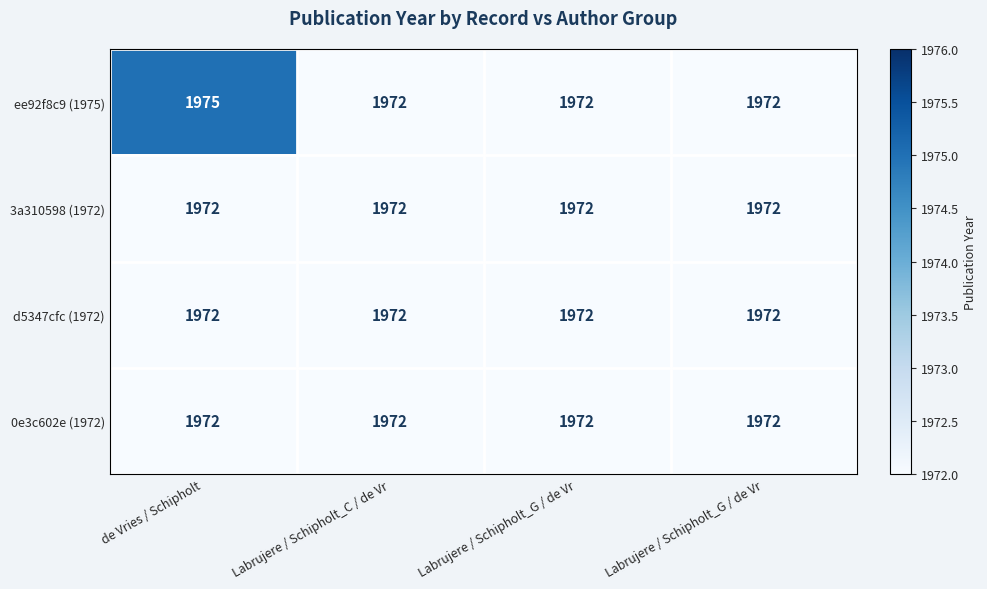

Count the number of data series in this chart.

4